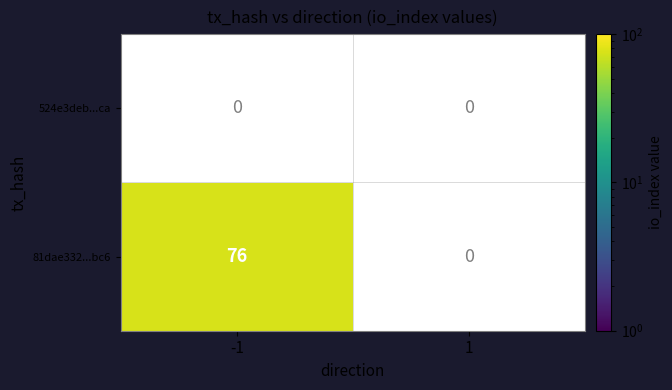

Reading left to right, transcribe all the data shown in this chart.

81dae3322e5249d5bc0eb17da943fa57fb05bc6: 76	0
524e3deb17c0d1ad4767bb657b4bd7bc93da6ca: 0	0